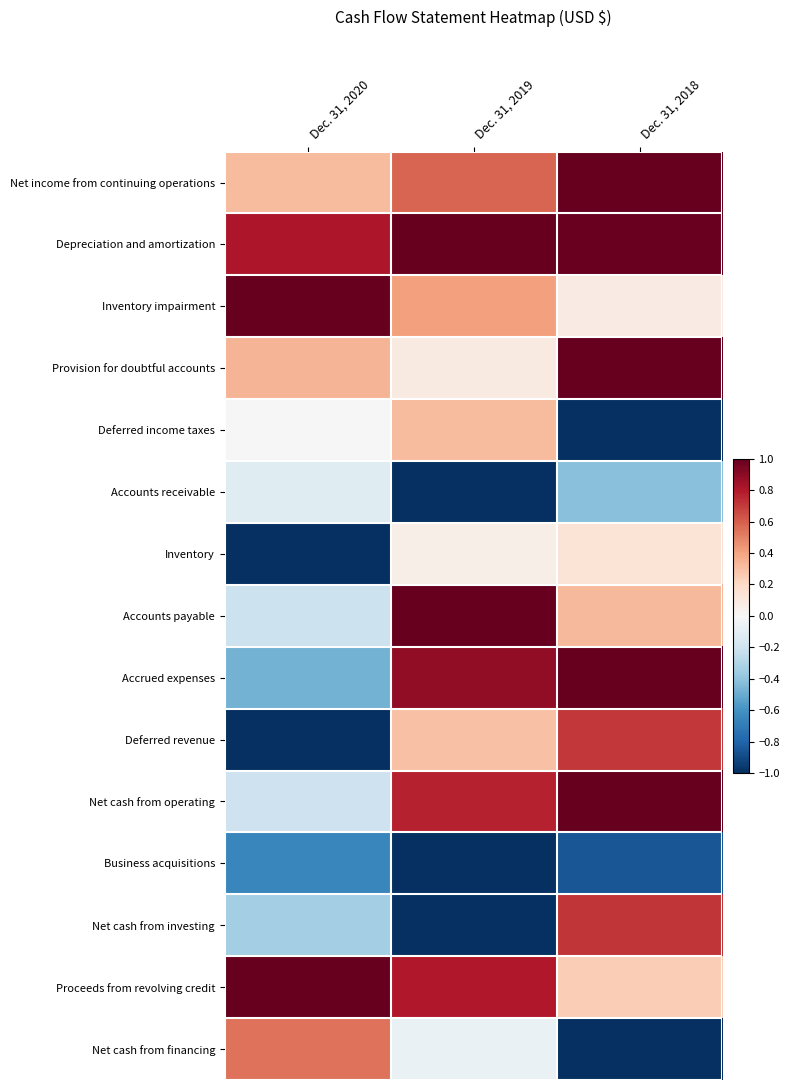

At how many categories does at least one series exceed 0?

3